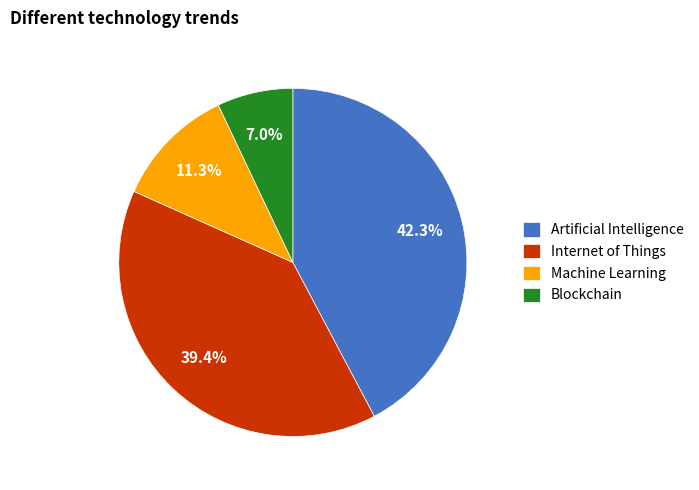

How many slices are in this pie chart?

4